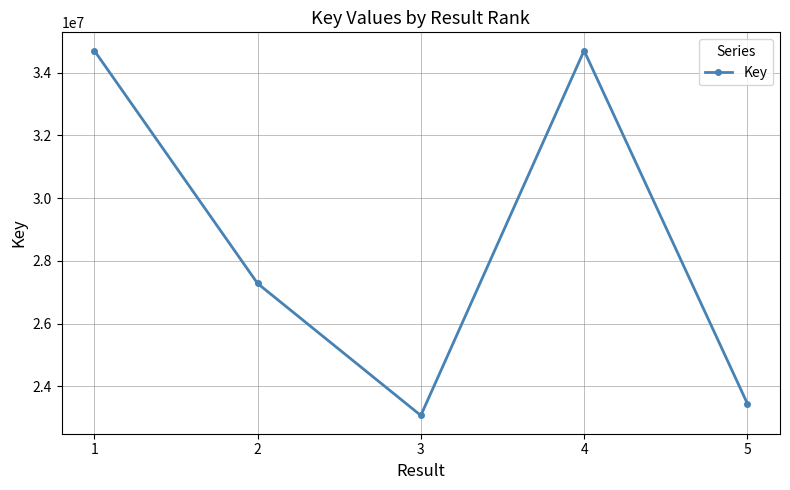

Count the number of data series in this chart.

1